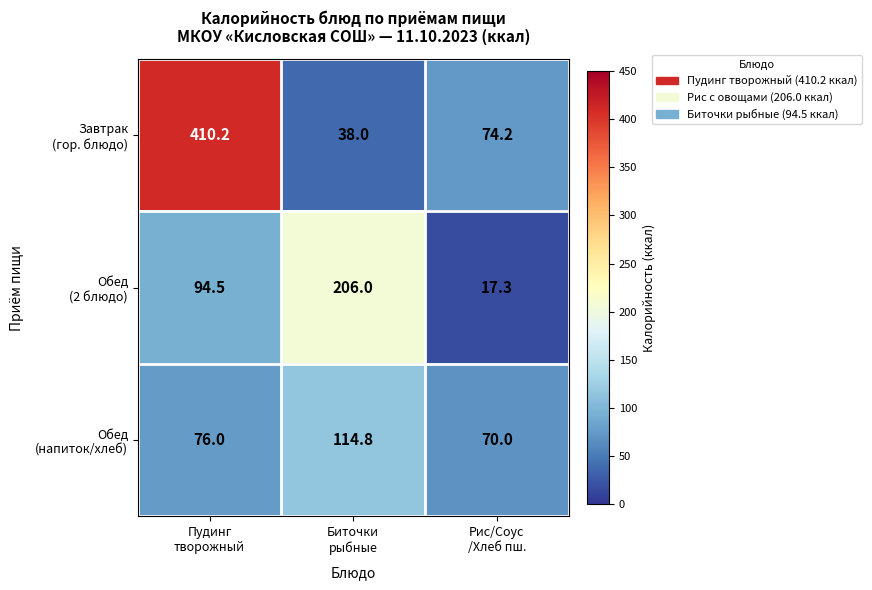

What is the minimum value shown in the chart?

17.3